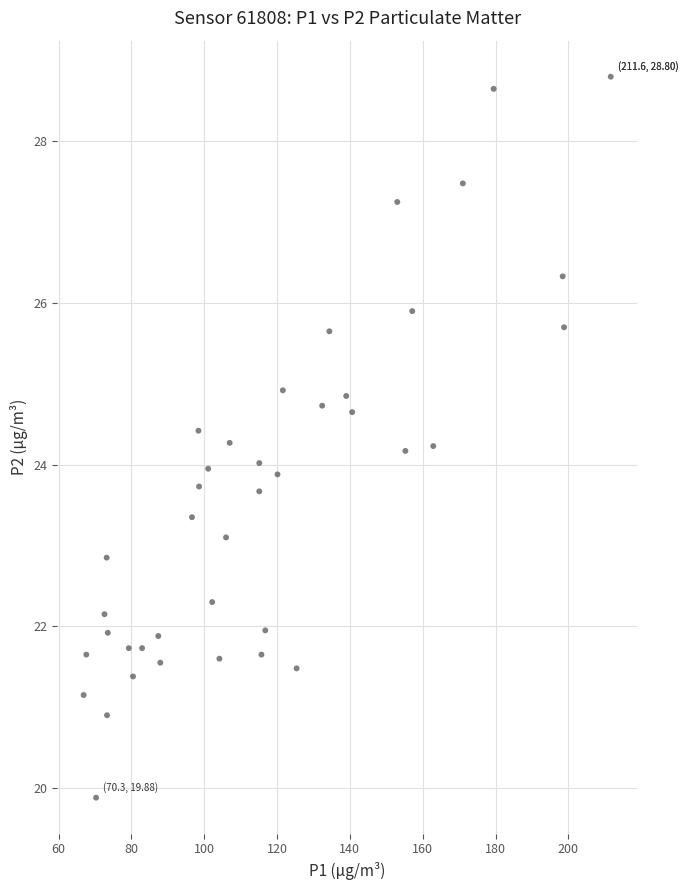

What is the range of X values (max minus min)?

144.7